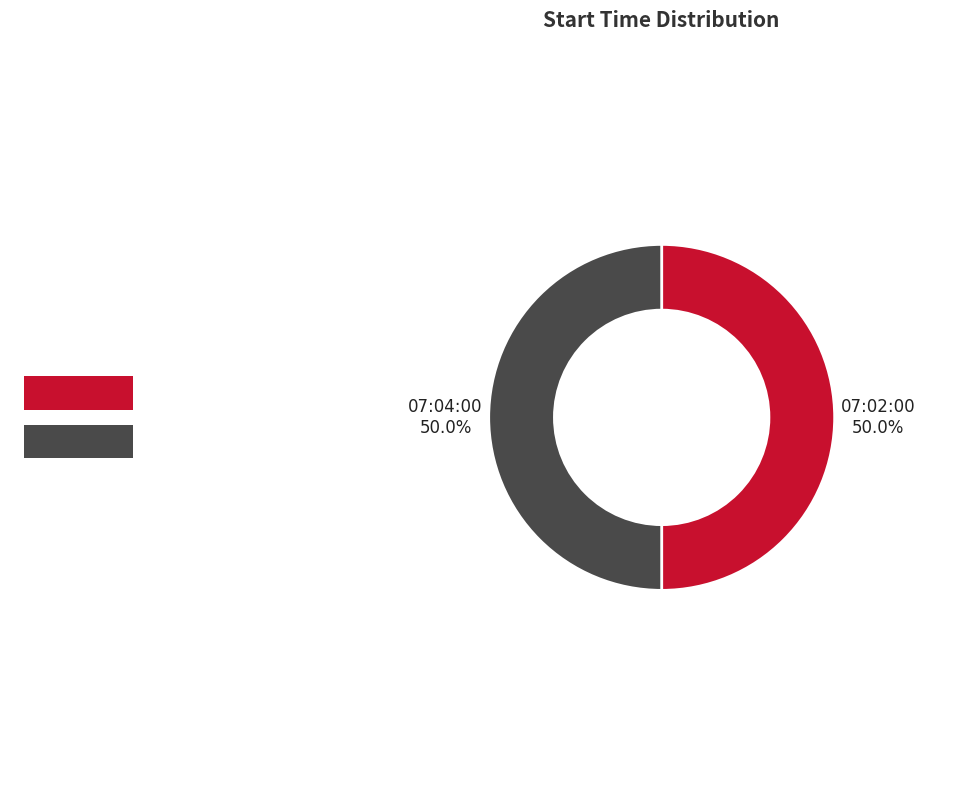

What is the ratio of the value at 07:02:00 to the value at 07:04:00?

1.0